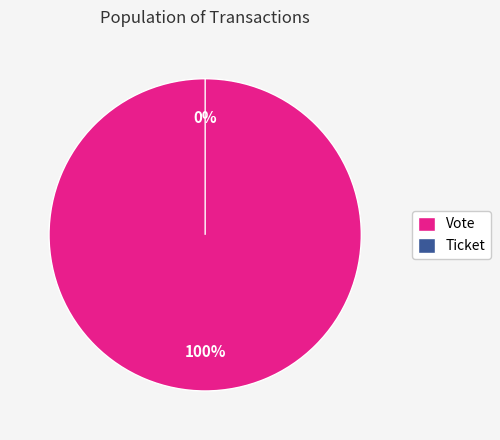

Rank the categories by value from highest to lowest.

Vote, Ticket